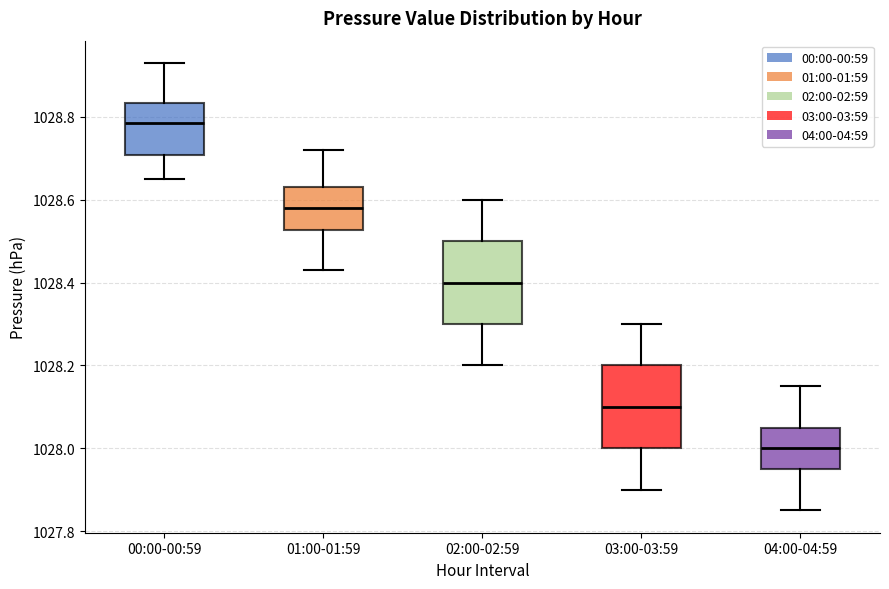

Reading left to right, transcribe this box plot: for each box, give where its median line is, the range the box spans, and where its two whiskers end, as read against the y-axis. The values are not printed on the chart, so give them approximately, as read against the axis.

00:00-00:59: median 1028.78, box 1028.70 to 1028.84, whiskers 1028.66 to 1028.94
01:00-01:59: median 1028.58, box 1028.52 to 1028.64, whiskers 1028.44 to 1028.72
02:00-02:59: median 1028.40, box 1028.30 to 1028.50, whiskers 1028.20 to 1028.60
03:00-03:59: median 1028.10, box 1028.00 to 1028.20, whiskers 1027.90 to 1028.30
04:00-04:59: median 1028.00, box 1027.96 to 1028.06, whiskers 1027.86 to 1028.16